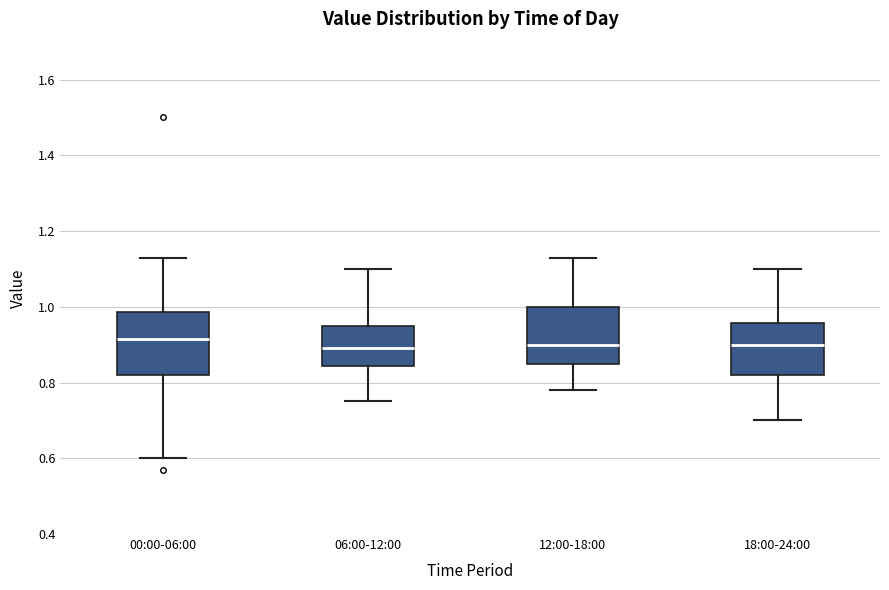

Reading left to right, transcribe this box plot: for each box, give where its median line is, the range the box spans, and where its two whiskers end, as read against the y-axis. The values are not printed on the chart, so give them approximately, as read against the axis.

00:00-06:00: median 0.92, box 0.82 to 0.98, whiskers 0.60 to 1.14
06:00-12:00: median 0.90, box 0.84 to 0.96, whiskers 0.76 to 1.10
12:00-18:00: median 0.90, box 0.86 to 1.00, whiskers 0.78 to 1.14
18:00-24:00: median 0.90, box 0.82 to 0.96, whiskers 0.70 to 1.10